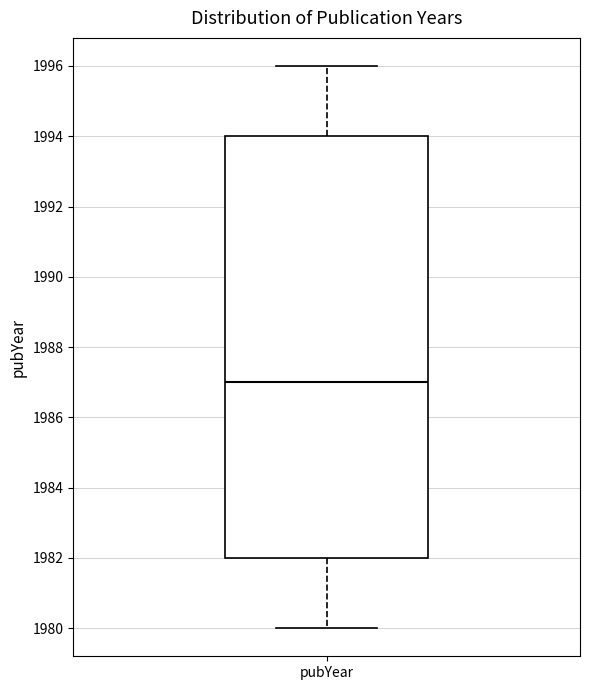

Where does the upper whisker of the box for pubYear end on the y-axis? The values are not printed on the chart, so give them approximately, as read against the axis.

1996